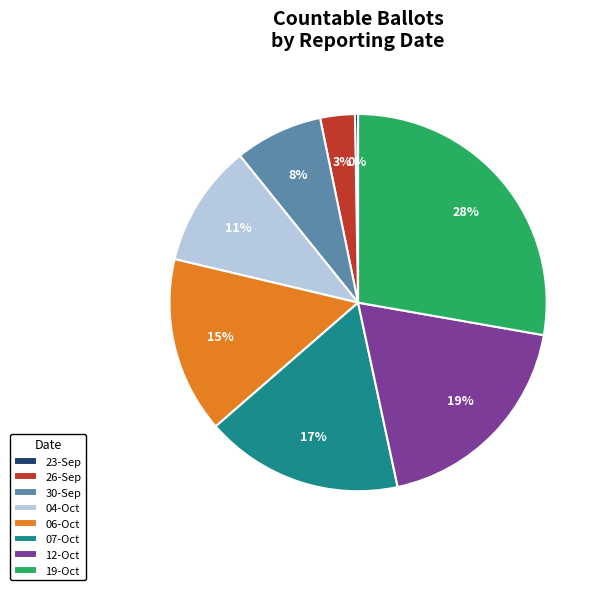

Approximately how many times larger is the value at 26-Sep compared to 30-Sep?

0.4